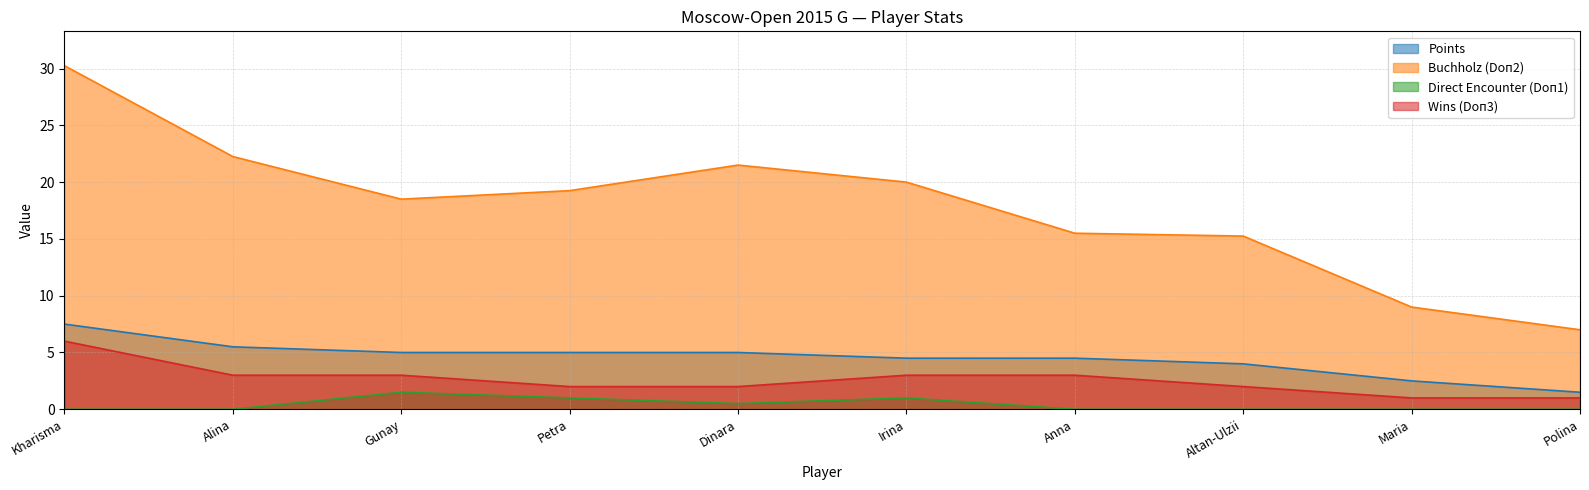

How many lines are shown in the chart?

4